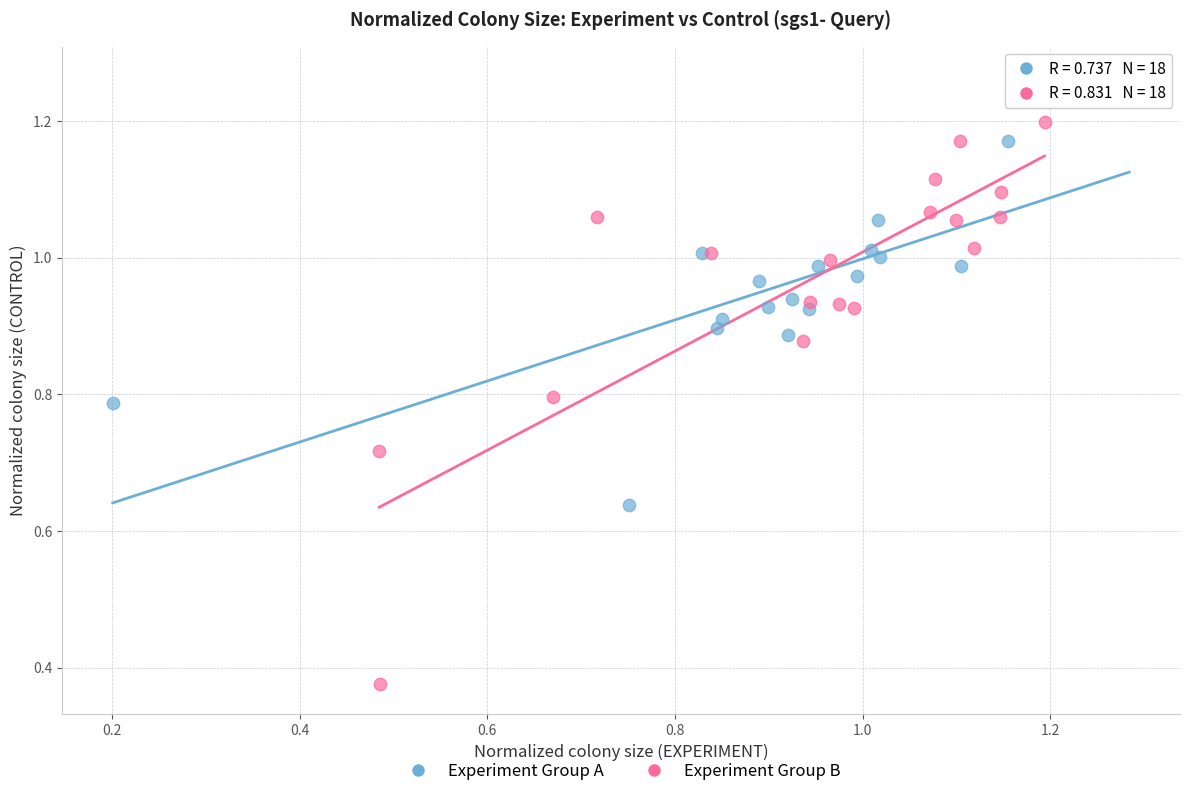

What are all the series names shown in the legend?

Experiment Group A, Experiment Group B